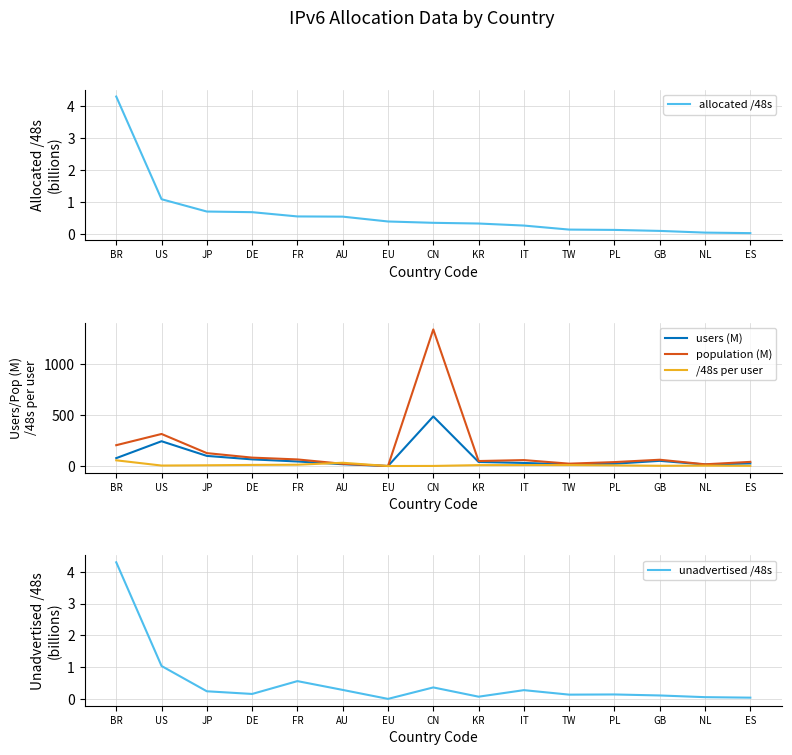

At which category does users (M) reach its first local valley?

EU